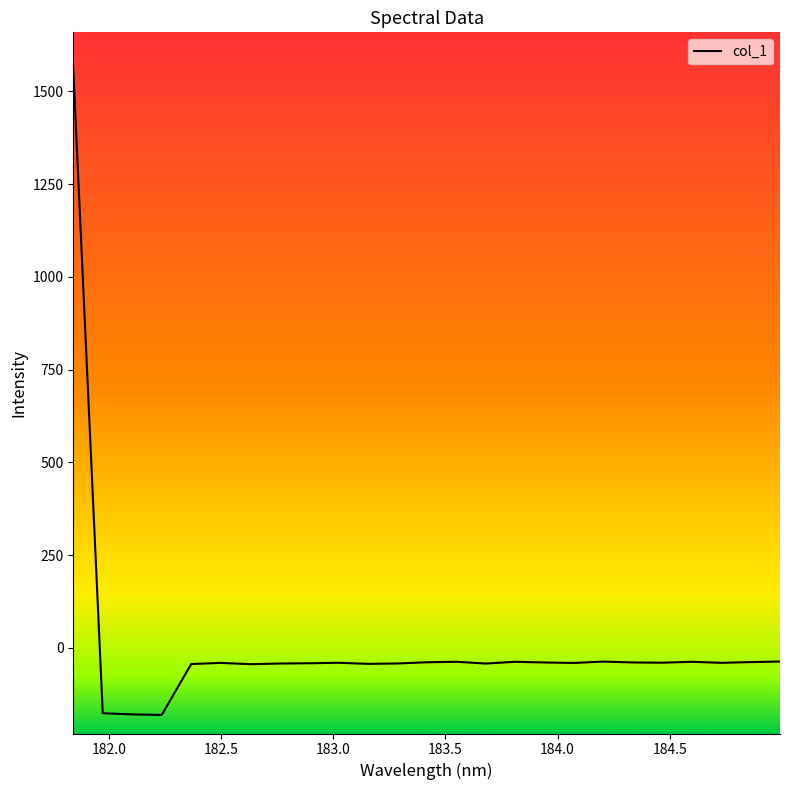

What is the smallest value displayed?

-181.0